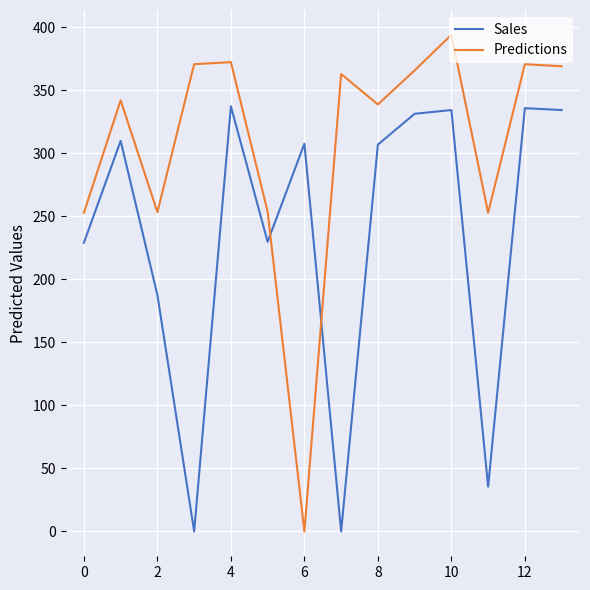

Rank the series by their maximum value, from lowest to highest.

Sales, Predictions